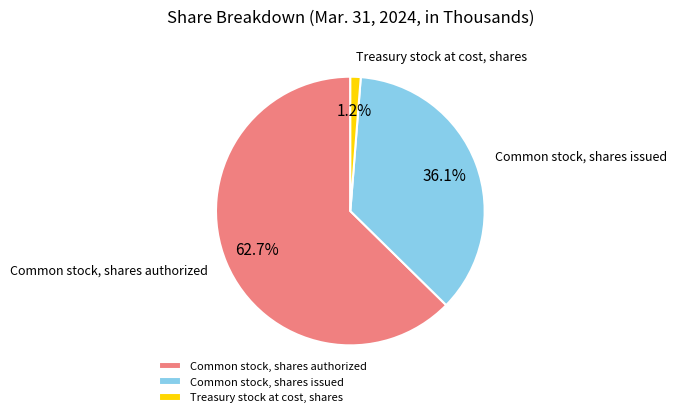

Count the number of slices in the pie.

3